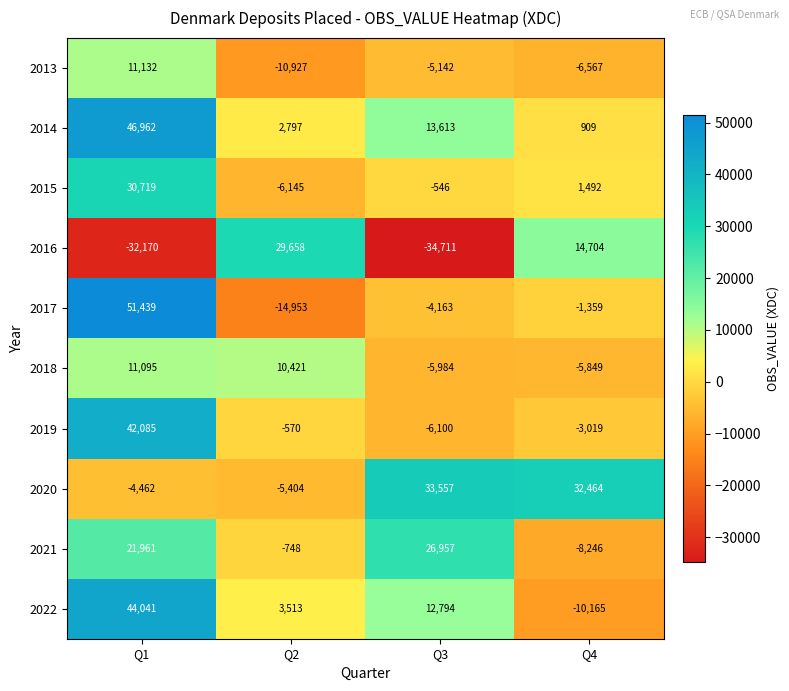

What is the sum of all 2014 values?

64281